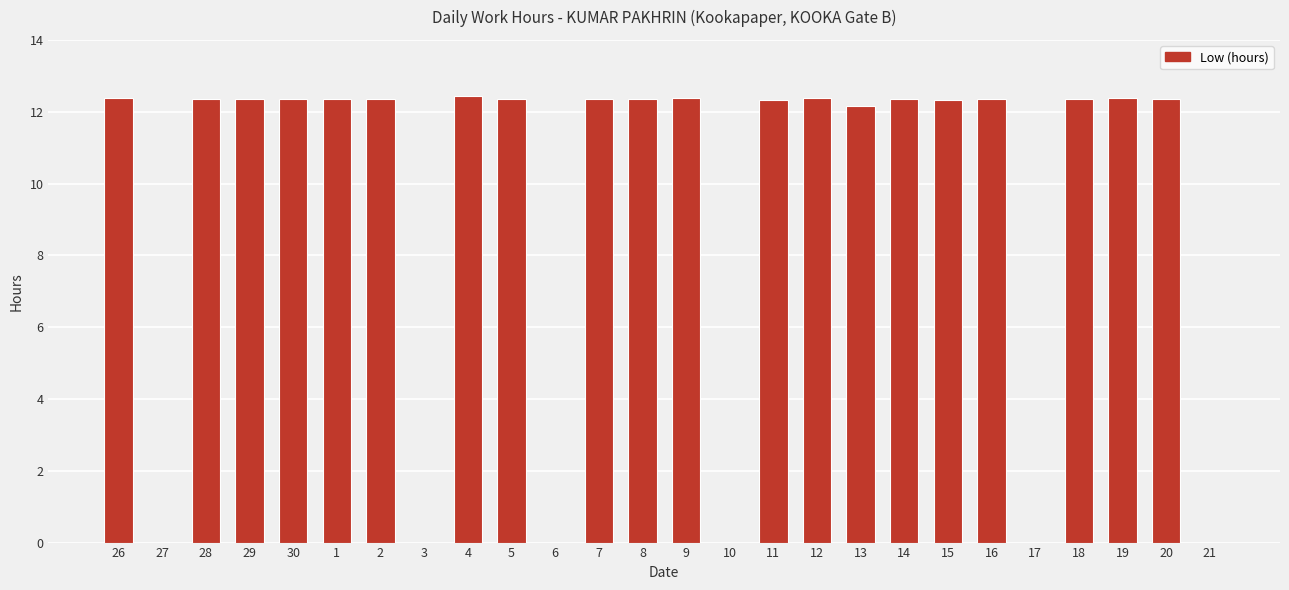

How many categories are shown in the chart?

26